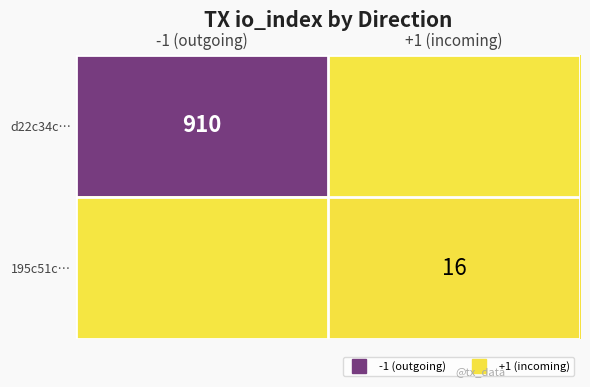

True or false: d22c34c… has a value of 910 at -1 (outgoing).

True